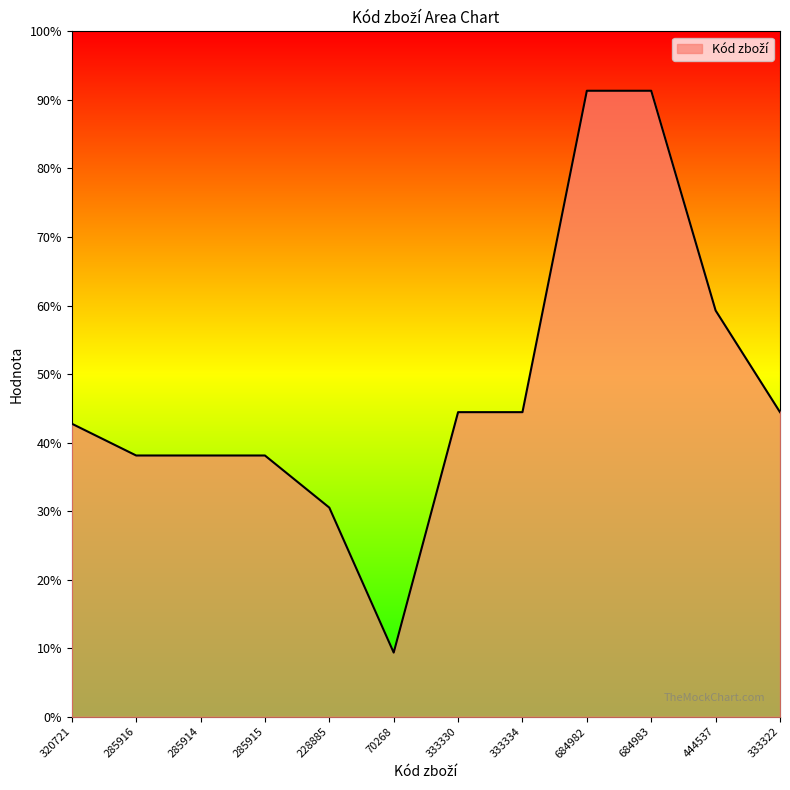

Is this an area chart (filled region under the line)?

Yes